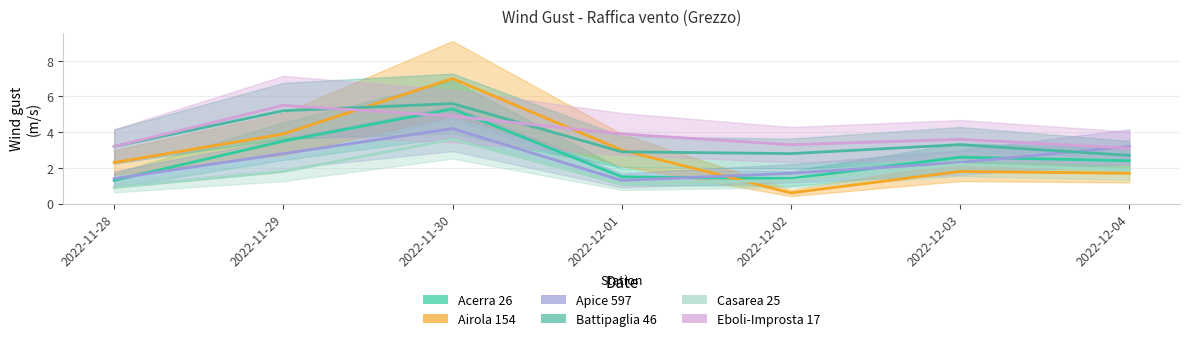

Rank the series by their maximum value, from highest to lowest.

Airola 154 - Raffica vento - Grezzo, Battipaglia 46 - Raffica vento - Grezzo, Eboli-Improsta 17 - Raffica vento - Grezzo, Acerra 26 - Raffica vento - Grezzo, Apice 597 - Raffica vento - Grezzo, Casarea 25 - Raffica vento - Grezzo